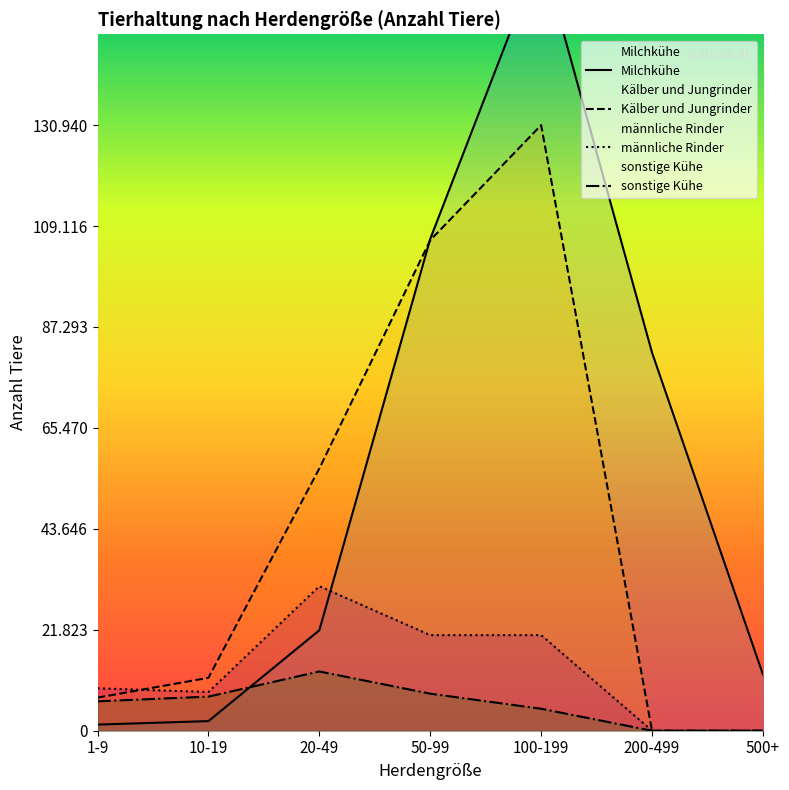

At how many categories does at least one series exceed 18262?

4